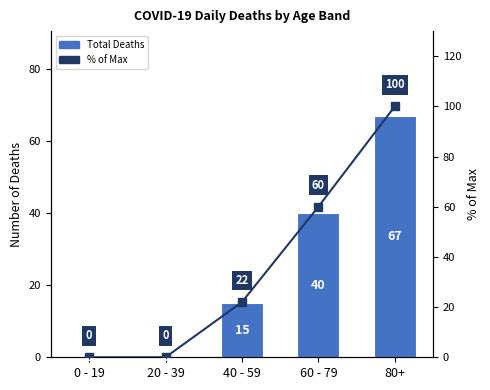

List the series in order of their peak value, lowest first.

Total Deaths, % of Max